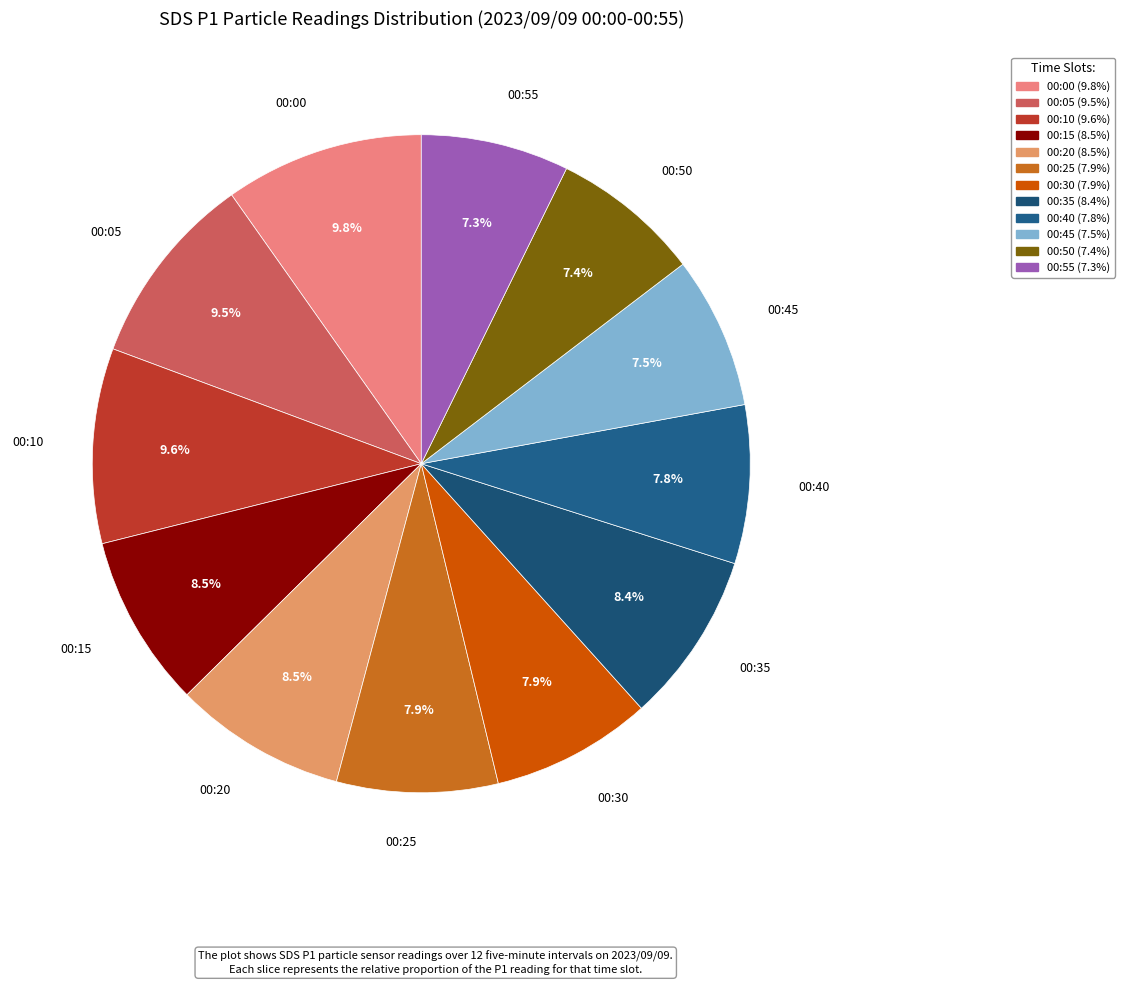

To the nearest percent, what is the difference between the 00:30 and 00:20 slice percentages?

1%